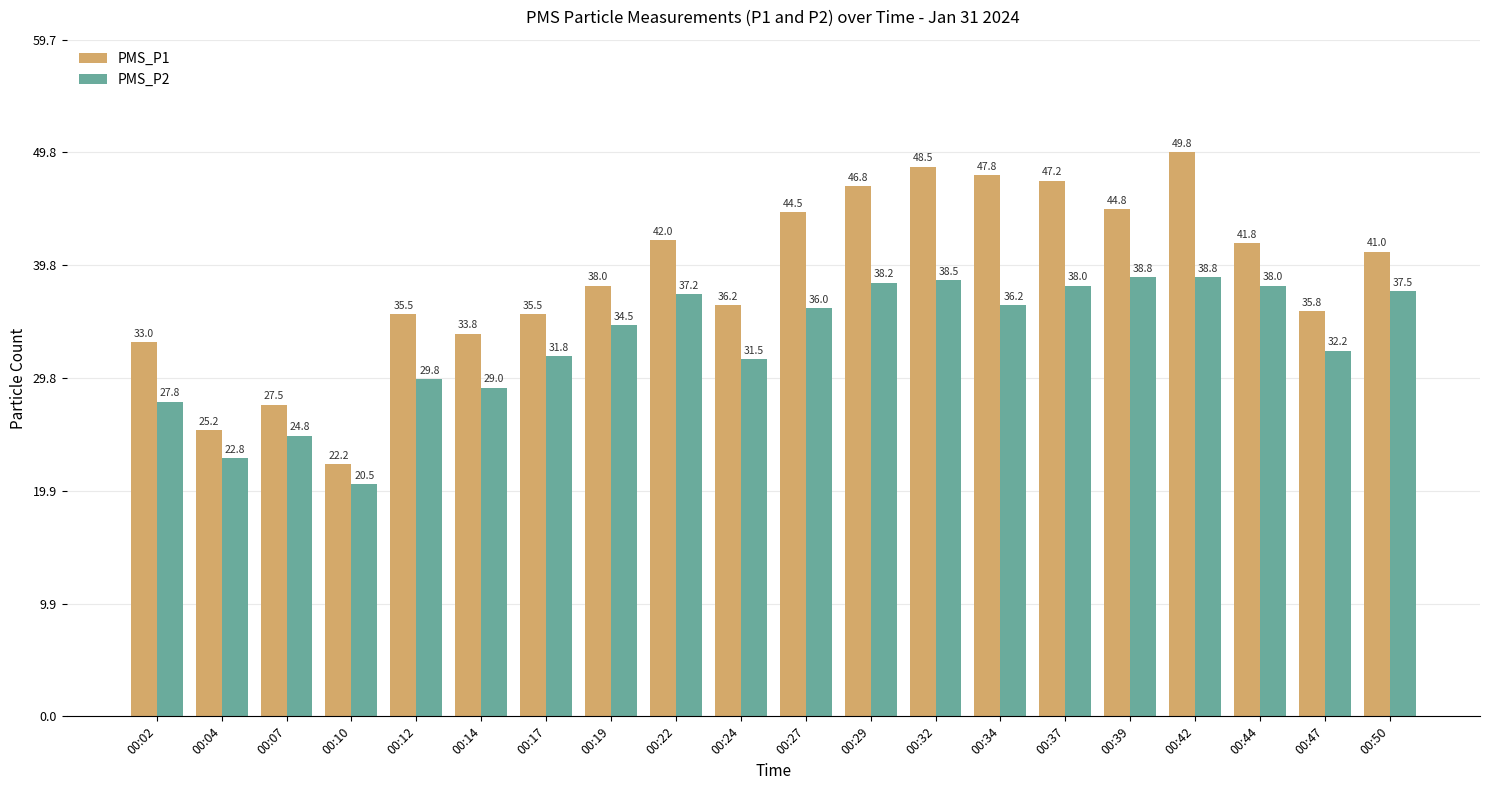

At which category is the sum across all series the highest?

00:42